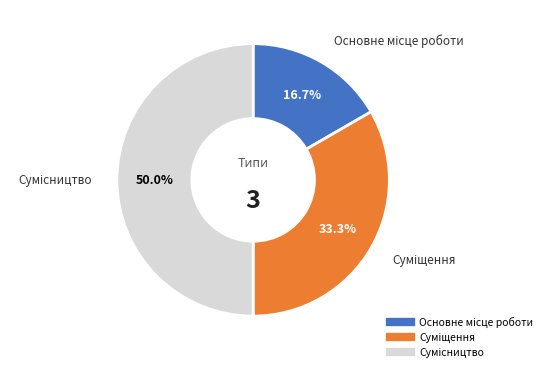

To the nearest percent, what is the combined percentage of Основне місце роботи and Сумісництво?

67%